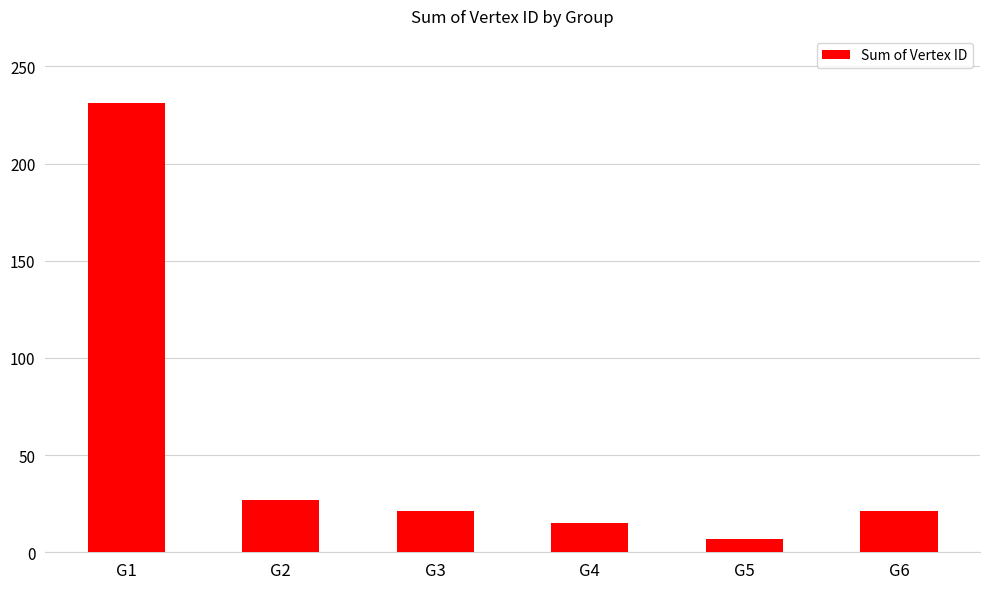

What is the maximum value shown in the chart?

231